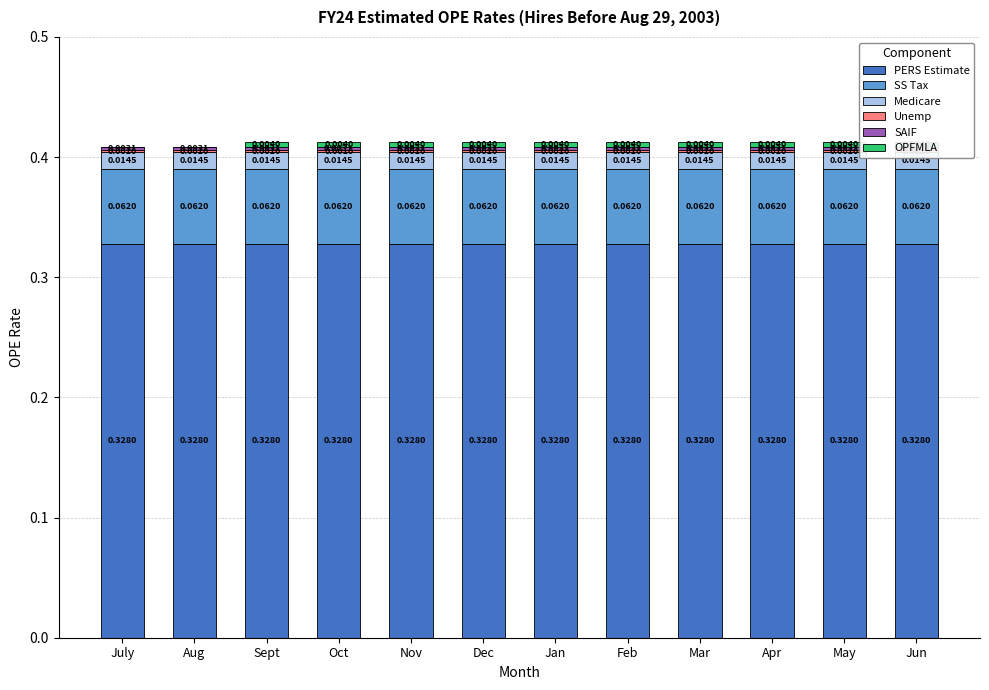

List the series in order of their peak value, highest first.

PERS Estimate, SS Tax, Medicare, OPFMLA, SAIF, Unemp